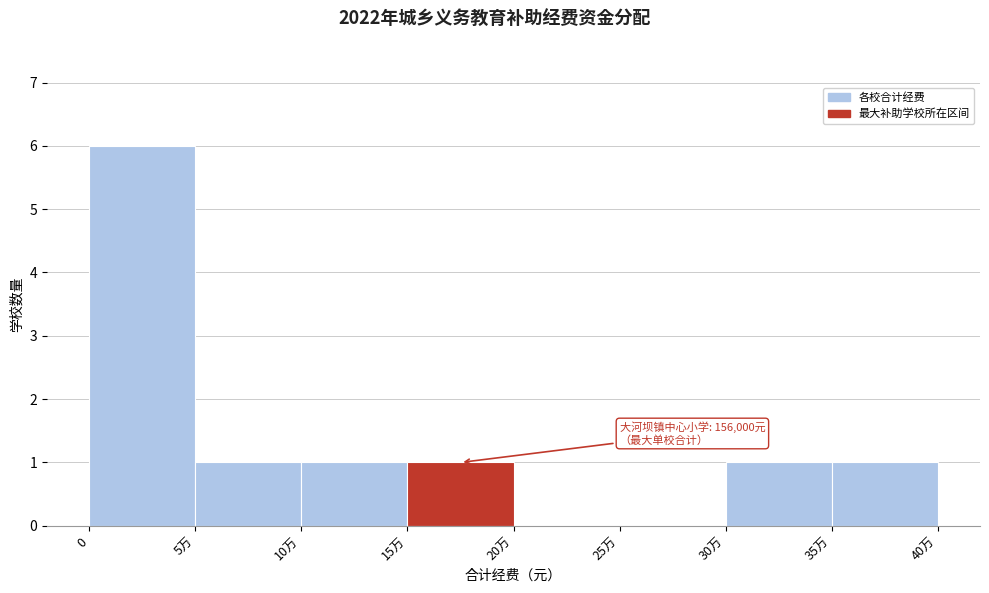

Reading left to right, what are all the values shown in this chart?

0=6	5万=1	10万=1	15万=1	20万=0	25万=0	30万=1	35万=1